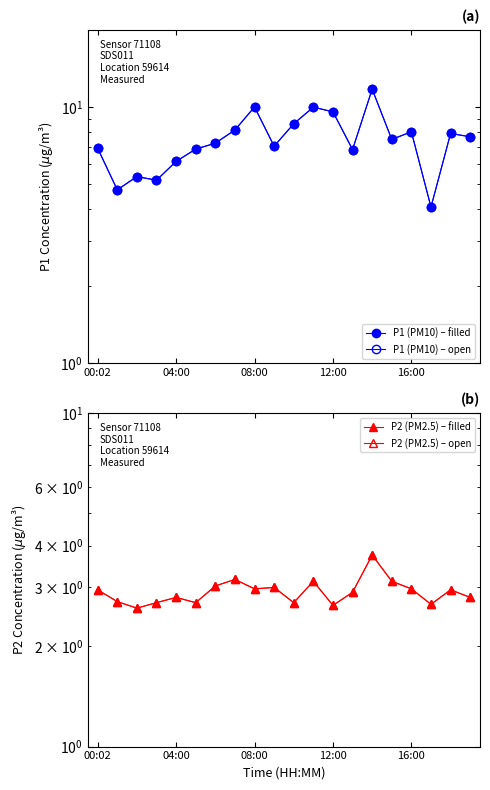

Which label corresponds to the largest value in the chart?

14